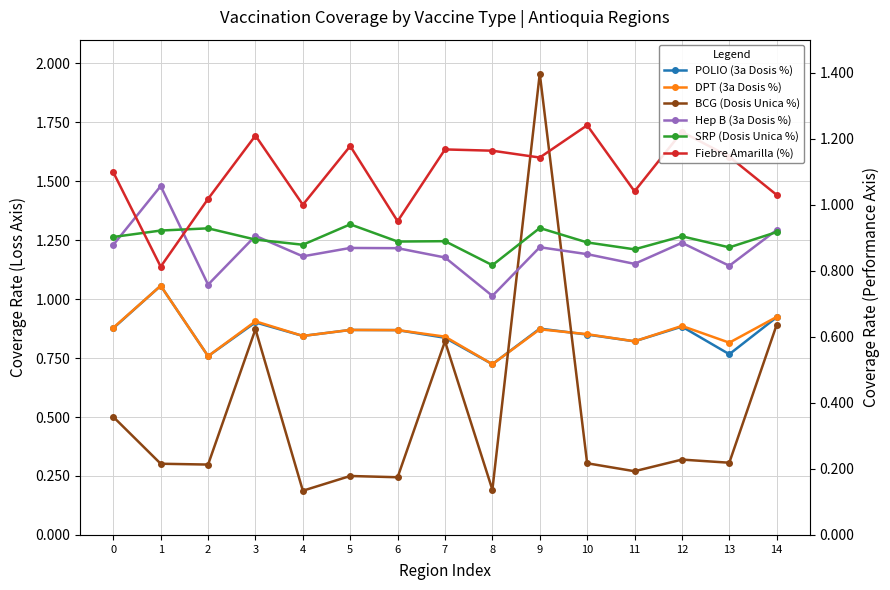

What is the difference between the maximum and minimum values in the Hep B (3a Dosis %) series?

0.3